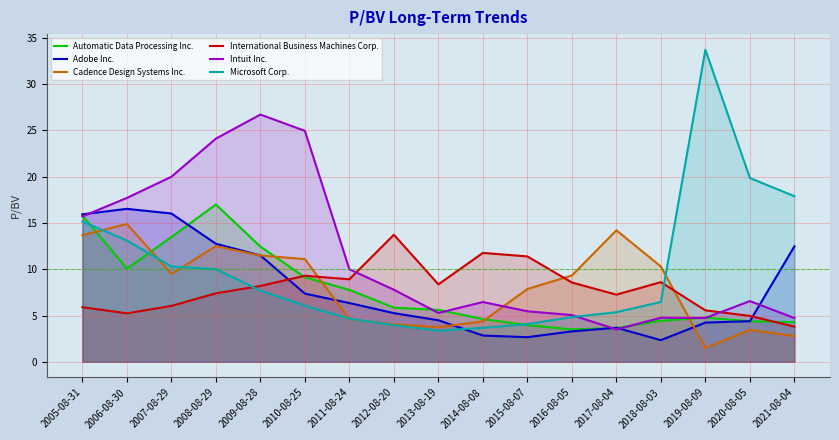

At which label does Microsoft Corp. reach its minimum?

2013-08-19